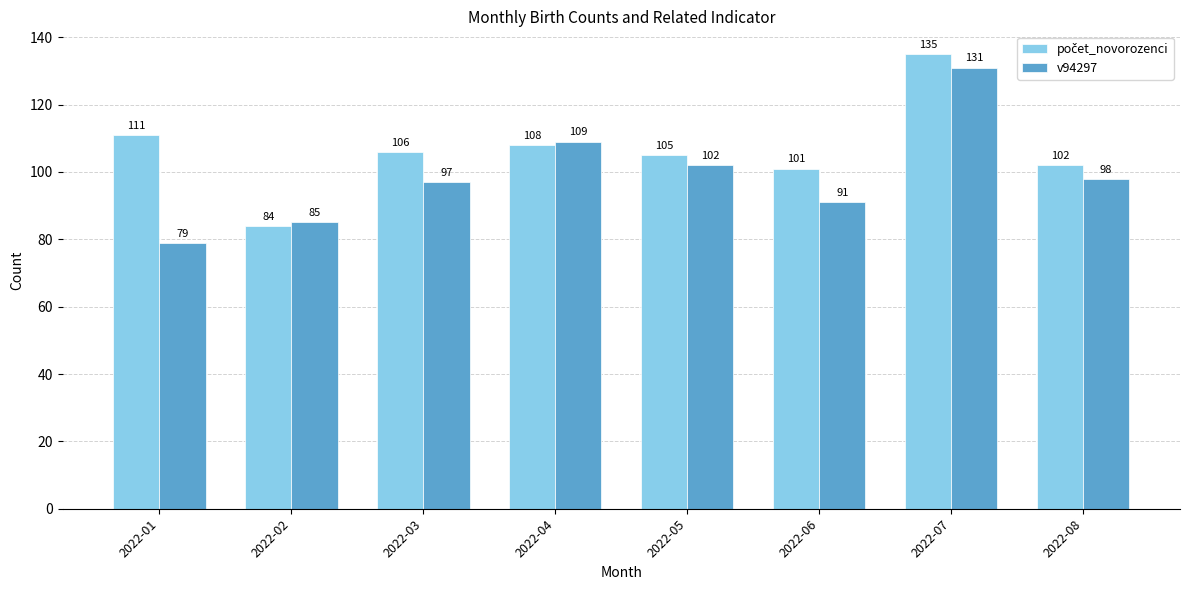

Between 2022-01 and 2022-05, which series saw the biggest shift?

v94297